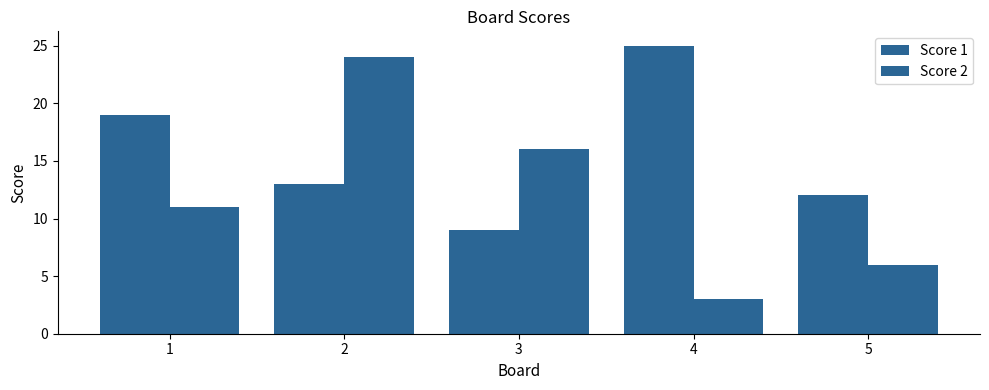

How many series are shown in this chart?

2